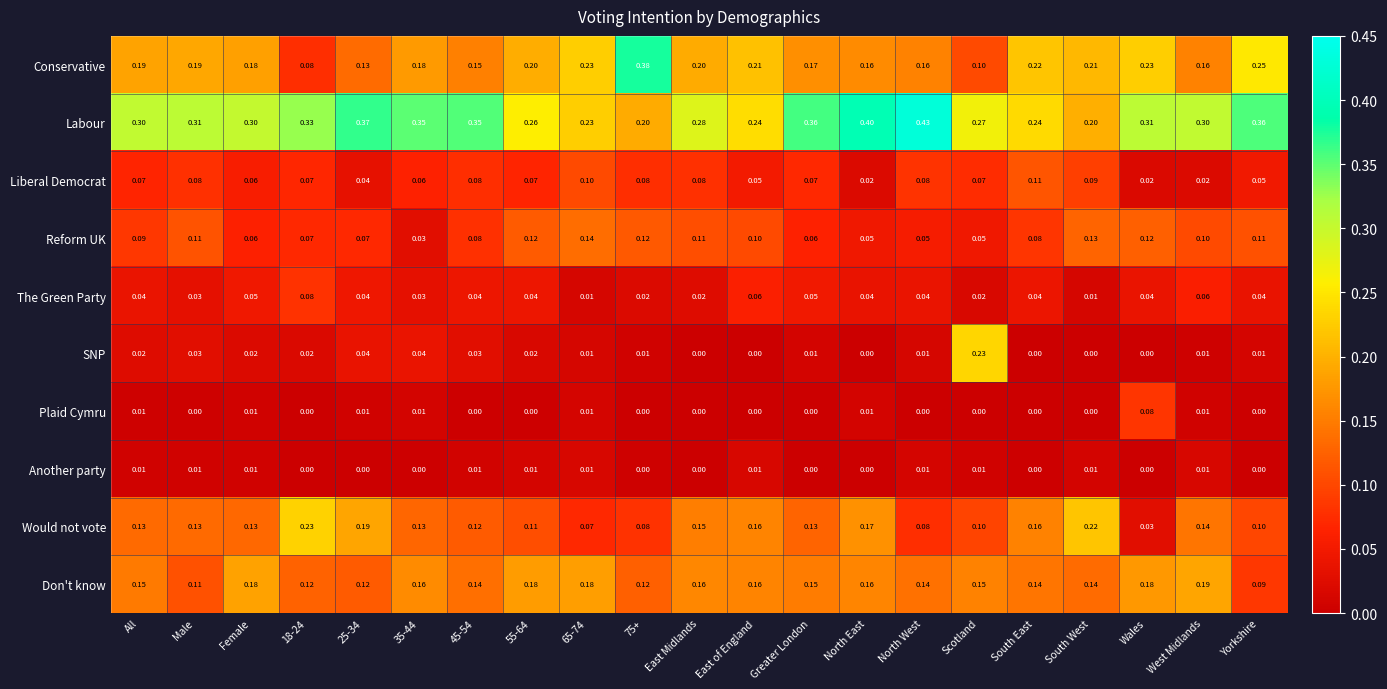

Which category has the highest value across all series?

North West